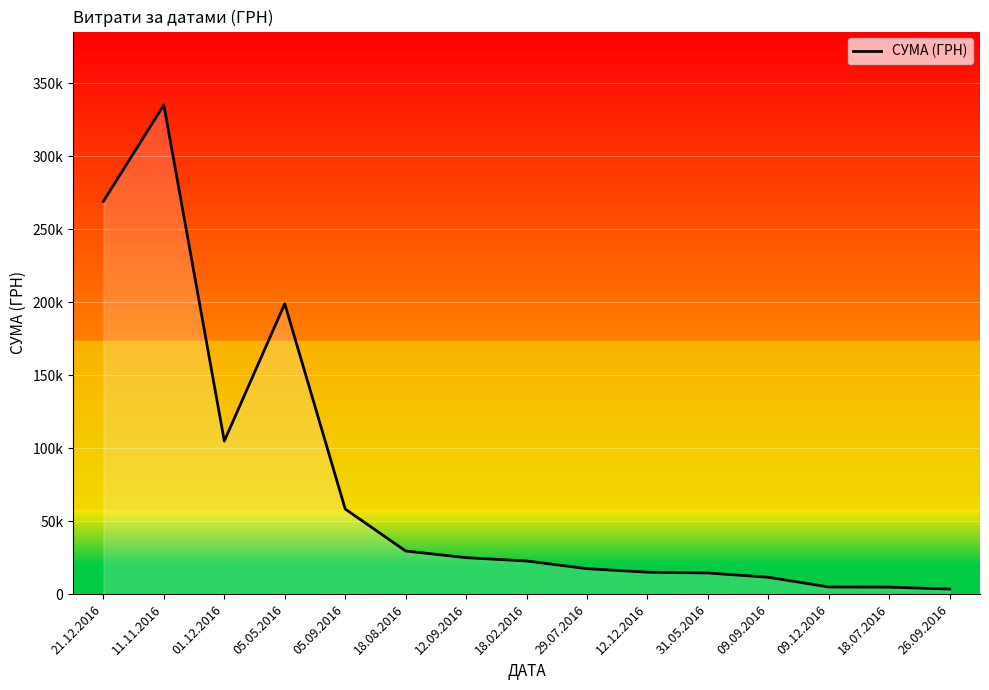

What is the ratio of the value at 26.09.2016 to the value at 31.05.2016?

0.2